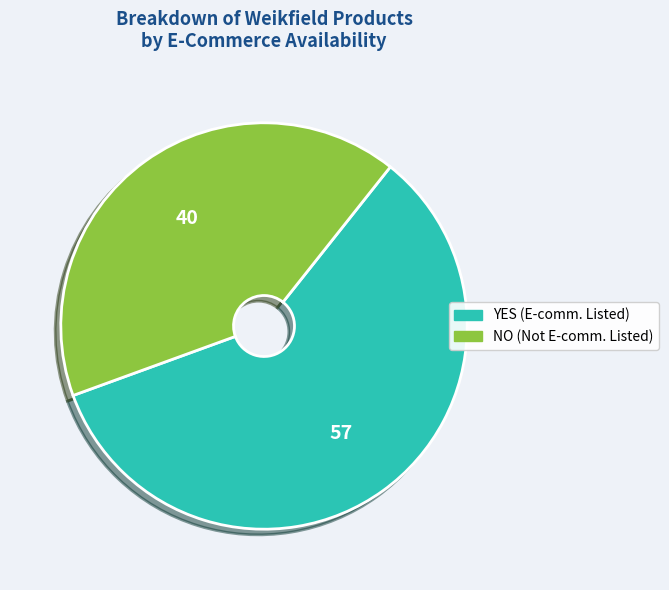

Which slice is the largest?

YES